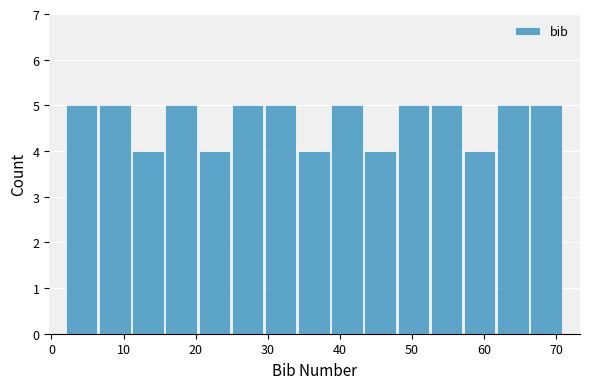

How tall is the bar that spans 29.6 to 34.2 on the x-axis? Neither the bar edges nor the heights are printed on the chart, so give them approximately, as read against the axes.

5